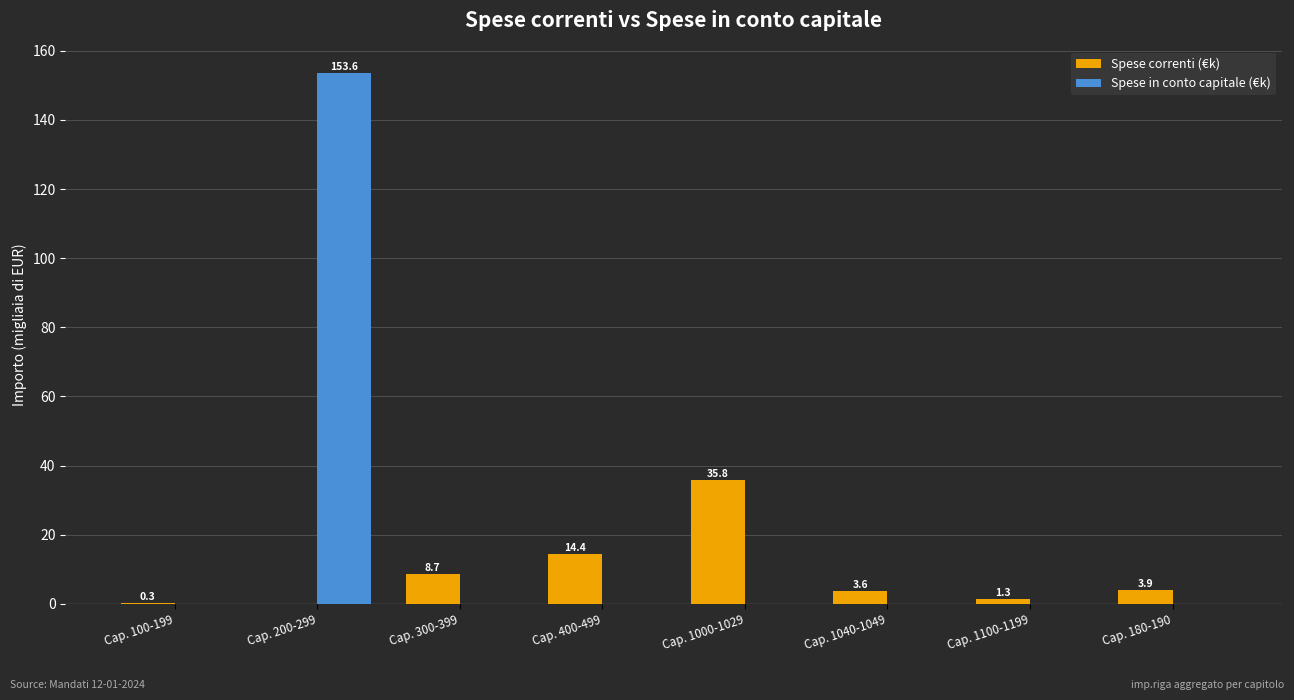

What is the total value across all series at Cap. 1100-1199?

1.3